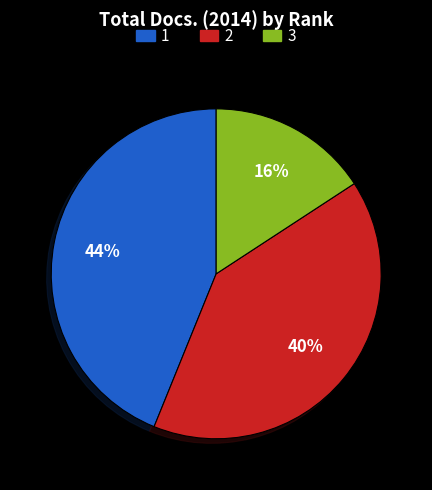

The 1 slice represents 44% of the pie. True or false?

True